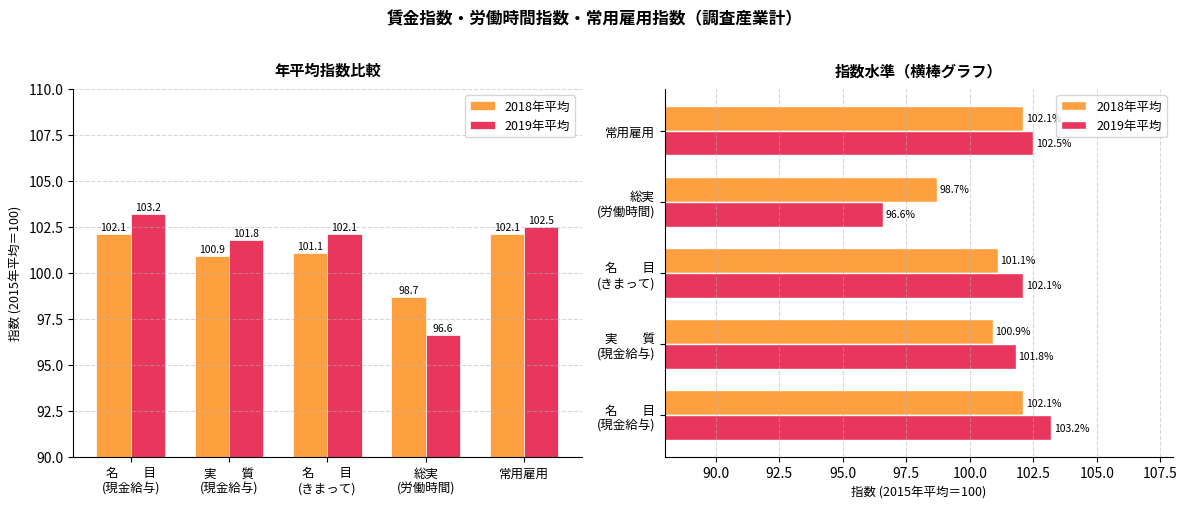

Reading right to left, extract all data points from this chart.

2018年平均: 102.1	98.7	101.1	100.9	102.1
2019年平均: 102.5	96.6	102.1	101.8	103.2